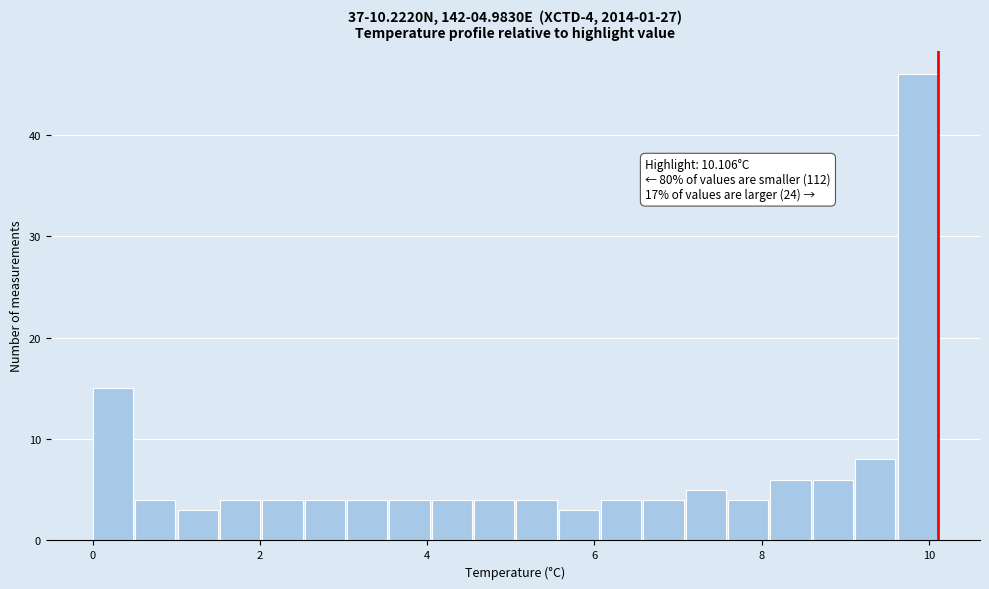

Around what value on the x-axis is the tallest bar? Give the approximate position of its centre, as read against the axis.

9.8